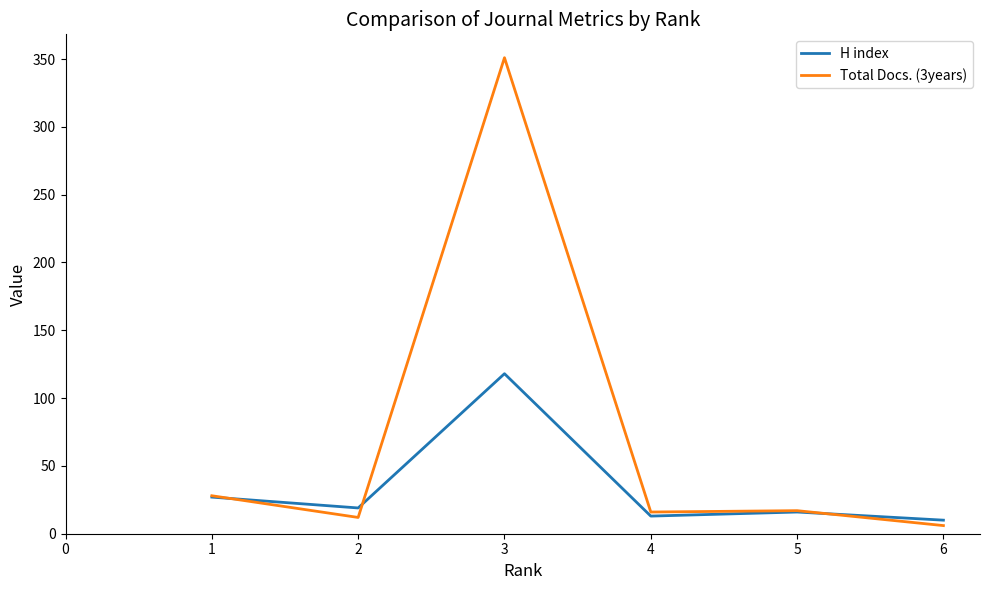

Which series has the widest spread of values?

Total Docs. (3years)